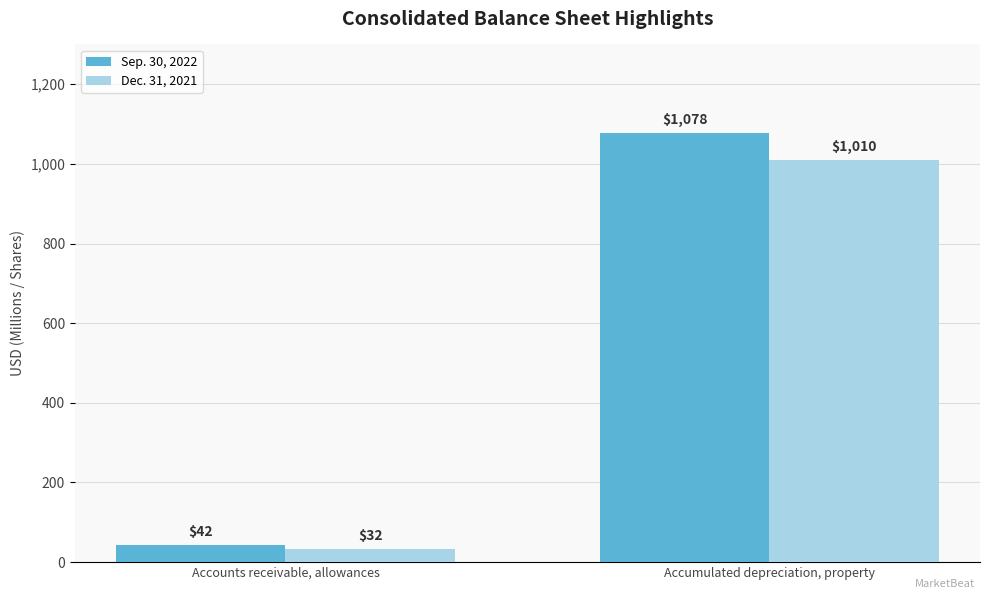

Reading left to right, extract all data points from this chart.

Sep. 30, 2022: 42	1078
Dec. 31, 2021: 32	1010